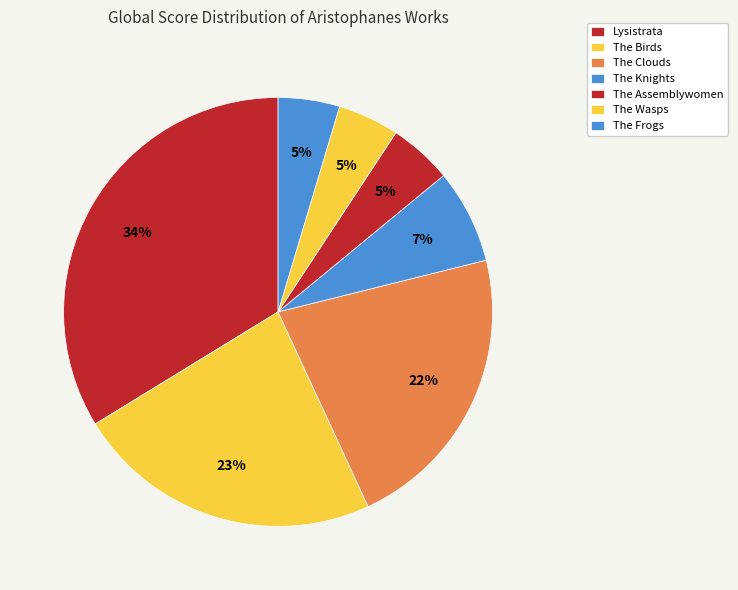

How many slices are in this pie chart?

7